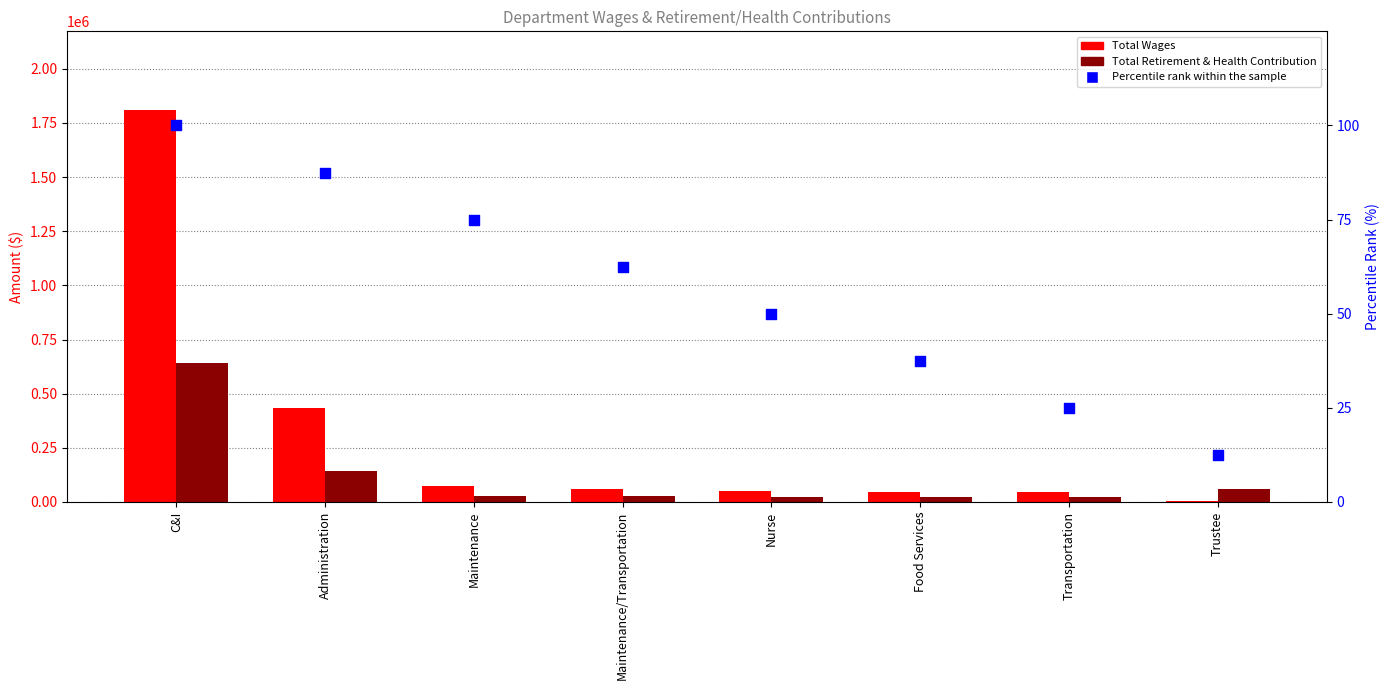

What are all the series names shown in the legend?

Total Wages, Total Retirement & Health Contribution, Percentile rank within the sample